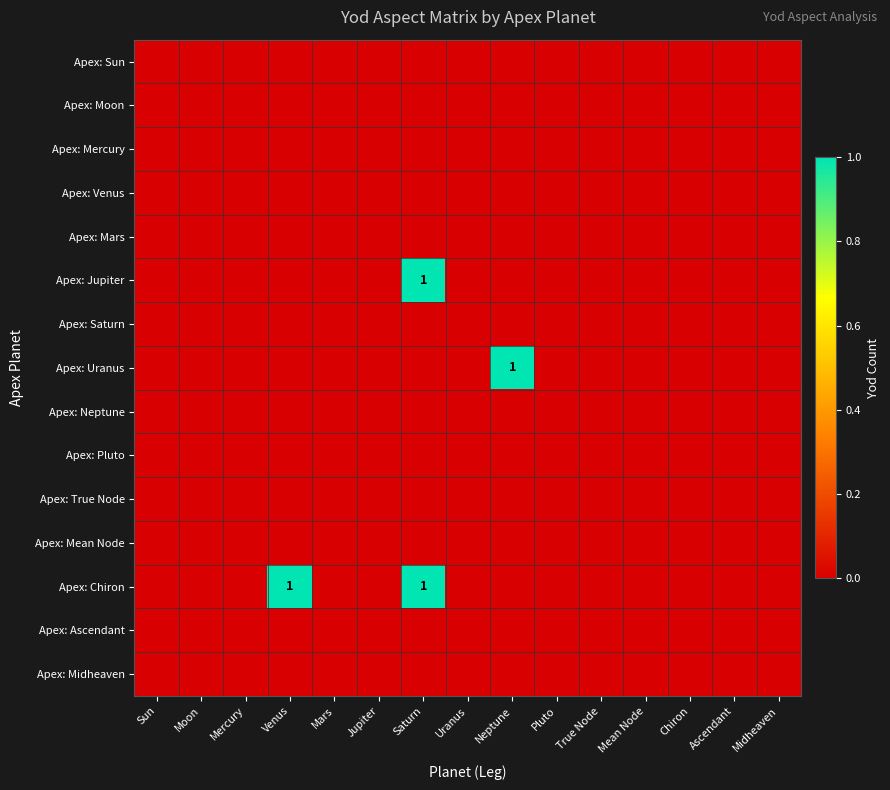

Is the value of Apex: Mean Node at Sun greater than the value of Apex: Midheaven at Mars?

No